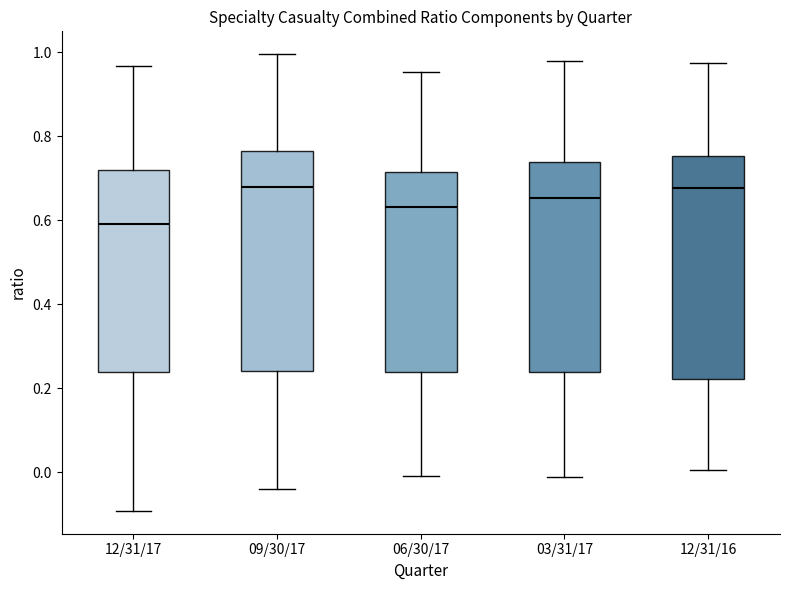

Reading left to right, read every box against the y-axis: the position of its median line, the range the box covers, and the ends of its whiskers. The values are not printed on the chart, so give them approximately, as read against the axis.

12/31/17: median 0.60, box 0.24 to 0.72, whiskers -0.10 to 0.96
09/30/17: median 0.68, box 0.24 to 0.76, whiskers -0.04 to 1.00
06/30/17: median 0.64, box 0.24 to 0.72, whiskers 0.00 to 0.96
03/31/17: median 0.66, box 0.24 to 0.74, whiskers -0.02 to 0.98
12/31/16: median 0.68, box 0.22 to 0.76, whiskers 0.00 to 0.98